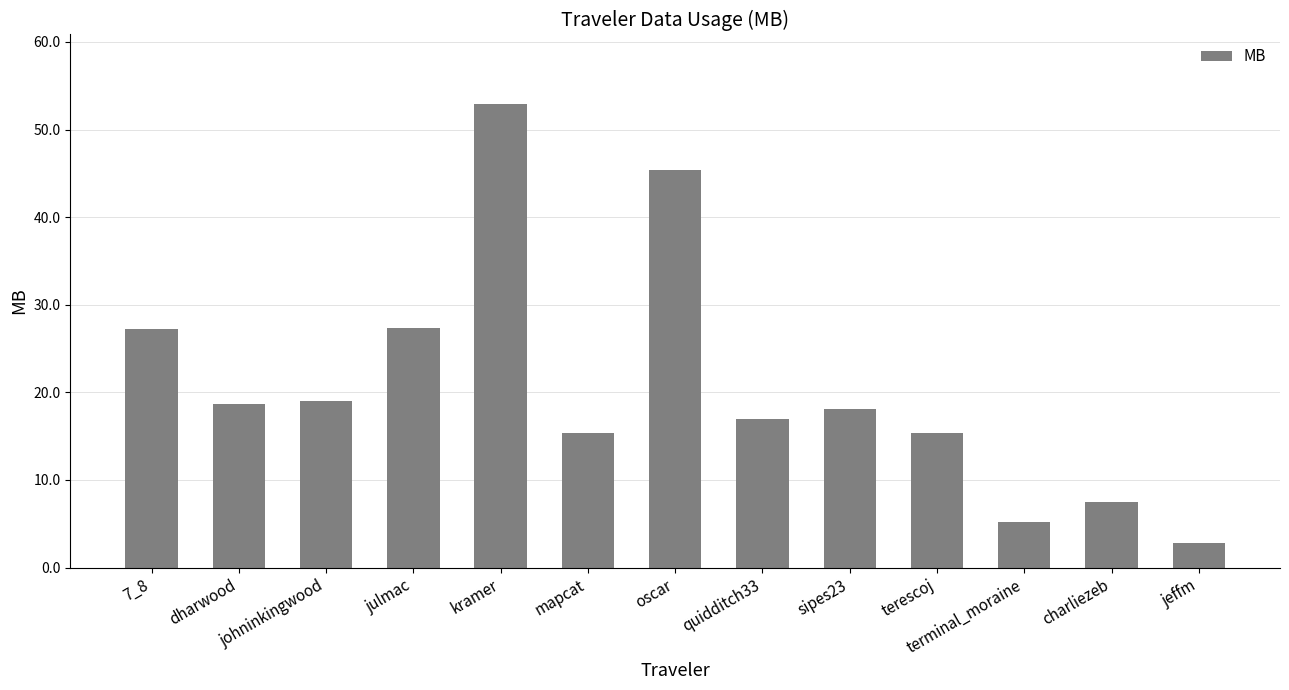

Which has a higher value, quidditch33 or terminal_moraine?

quidditch33